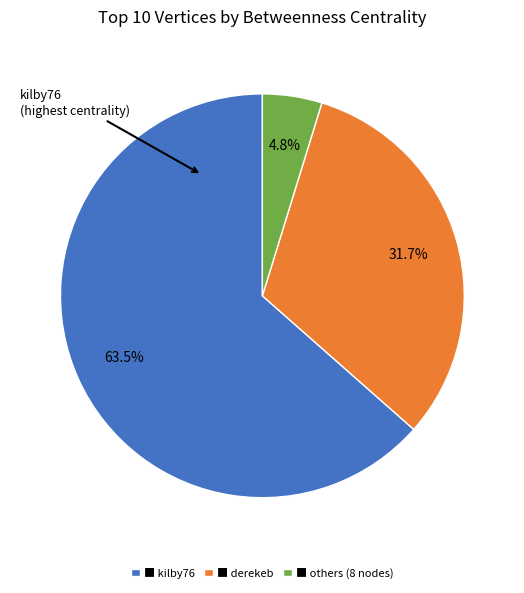

Between ■ kilby76 and ■ others (8 nodes), which is larger?

■ kilby76